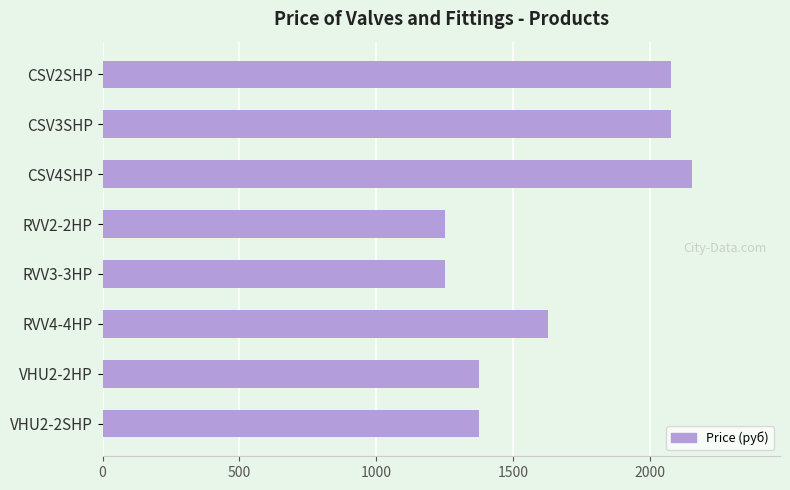

What is the label of the 8th bar from the top?

VHU2-2SHP